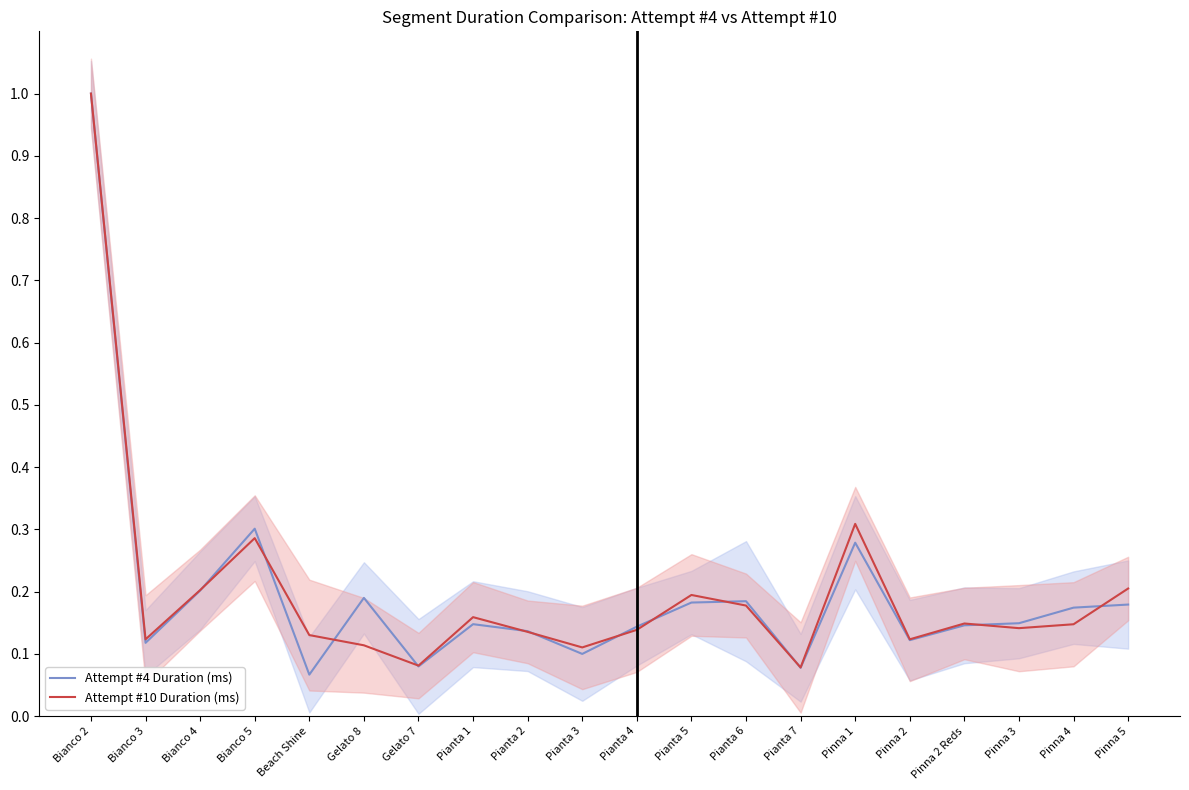

Rank the series by their average value, from highest to lowest.

Attempt #10 Duration (ms), Attempt #4 Duration (ms)